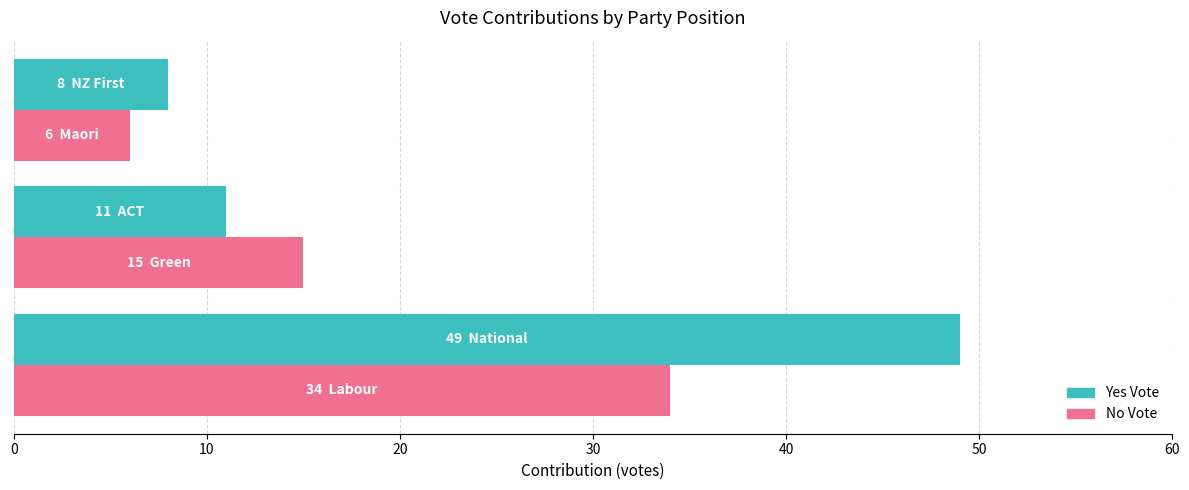

Which series has the largest total across all categories?

Yes Vote